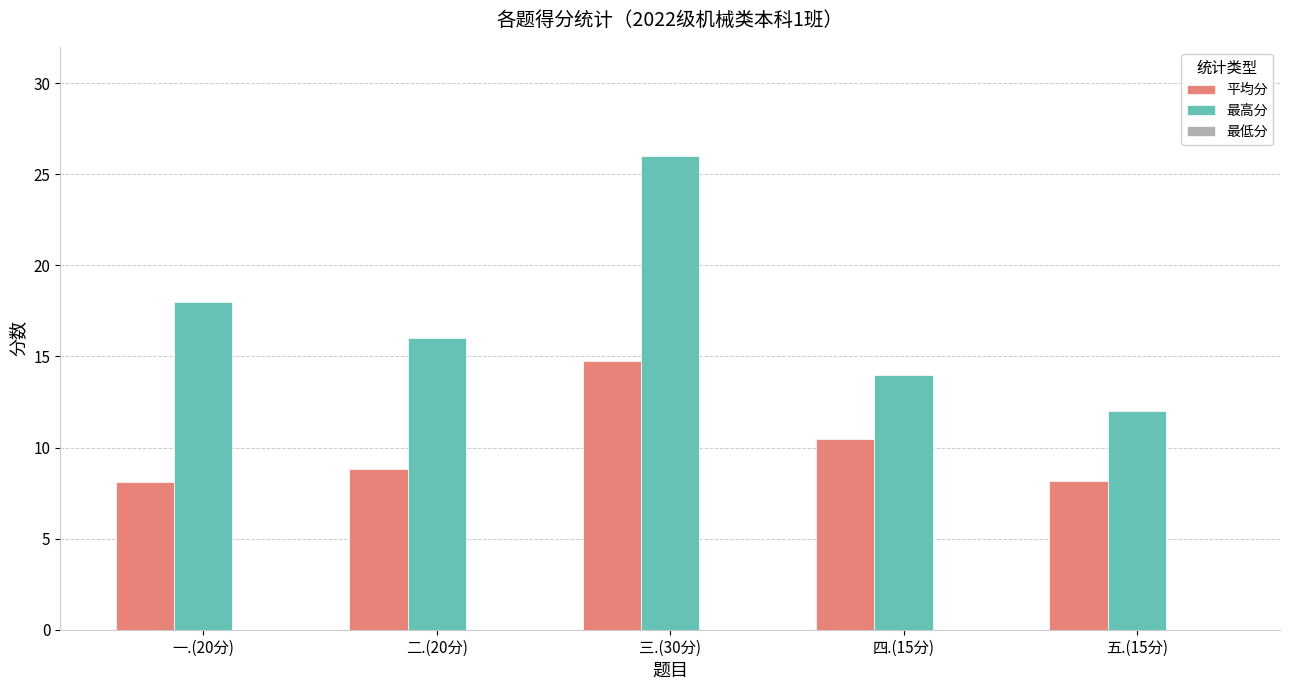

At which category is the sum across all series the highest?

三.(30分)